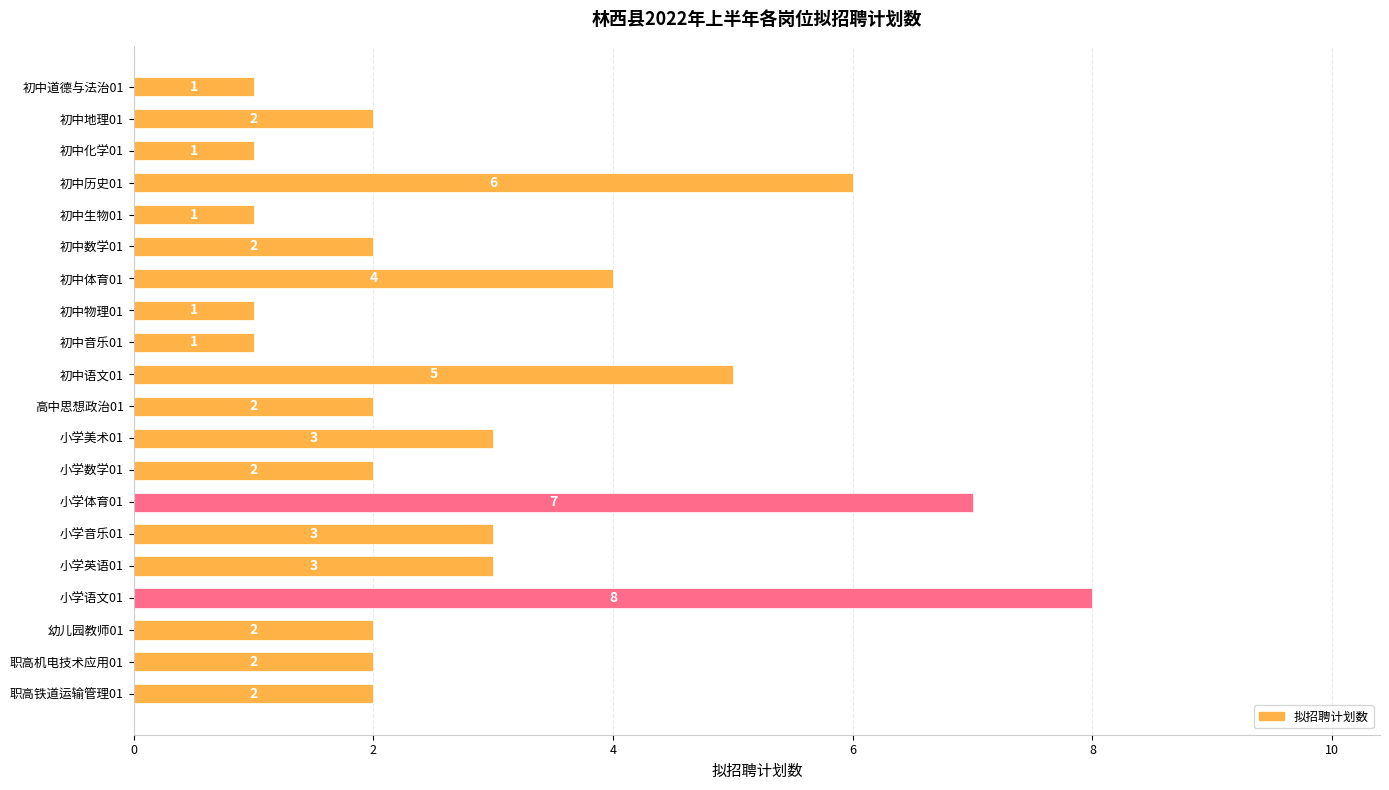

Count the values in the range 2 to 4.

11